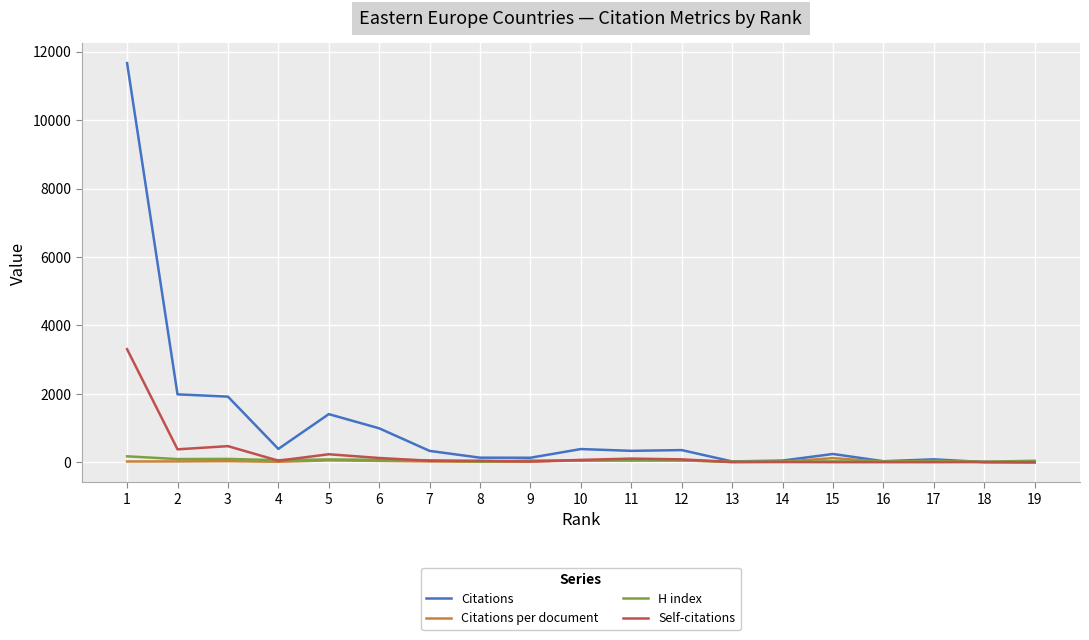

Count the number of categories in the chart.

19